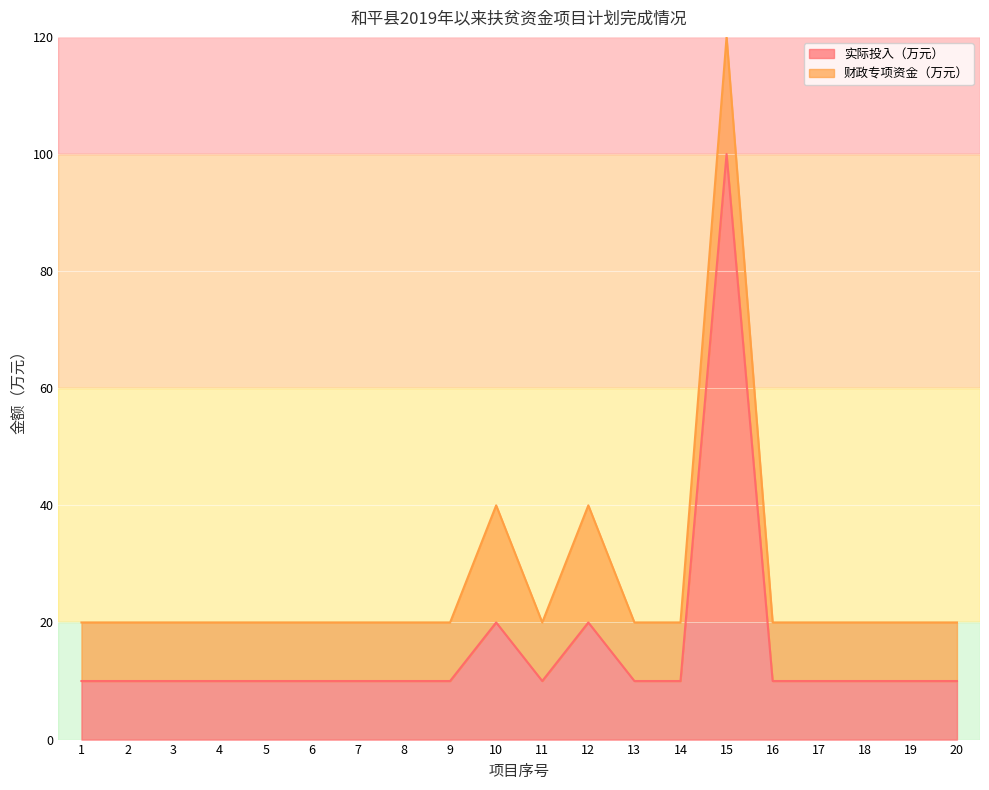

How many points are lower than both their immediate neighbors (excluding endpoints)?

1